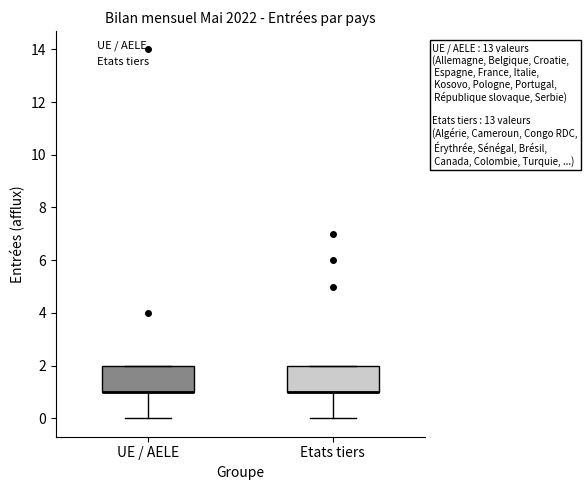

Where is the lower edge of the box for Etats tiers on the y-axis? The values are not printed on the chart, so give them approximately, as read against the axis.

1